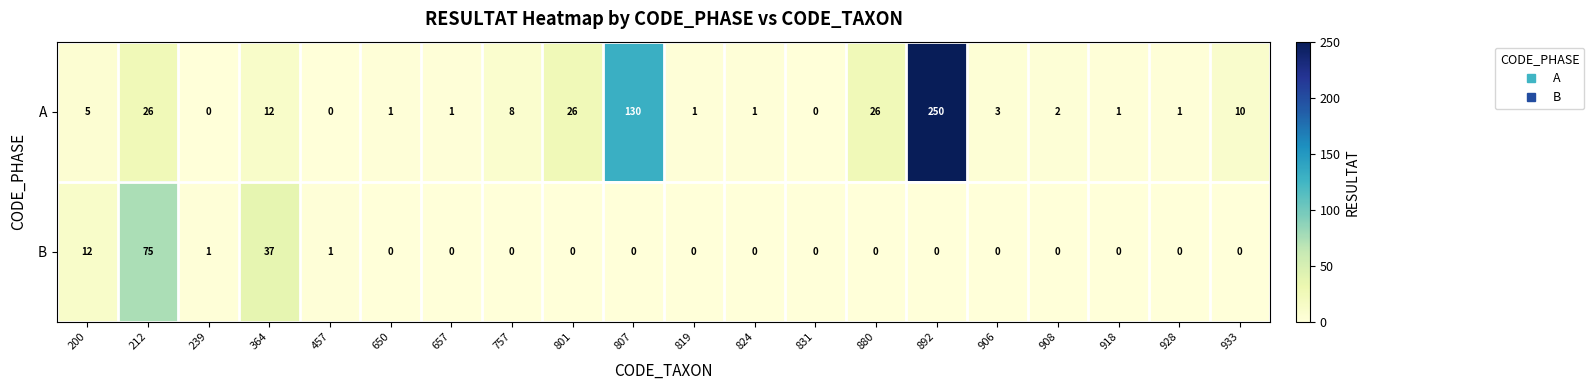

What is the spread (max minus min) of values at 892?

250